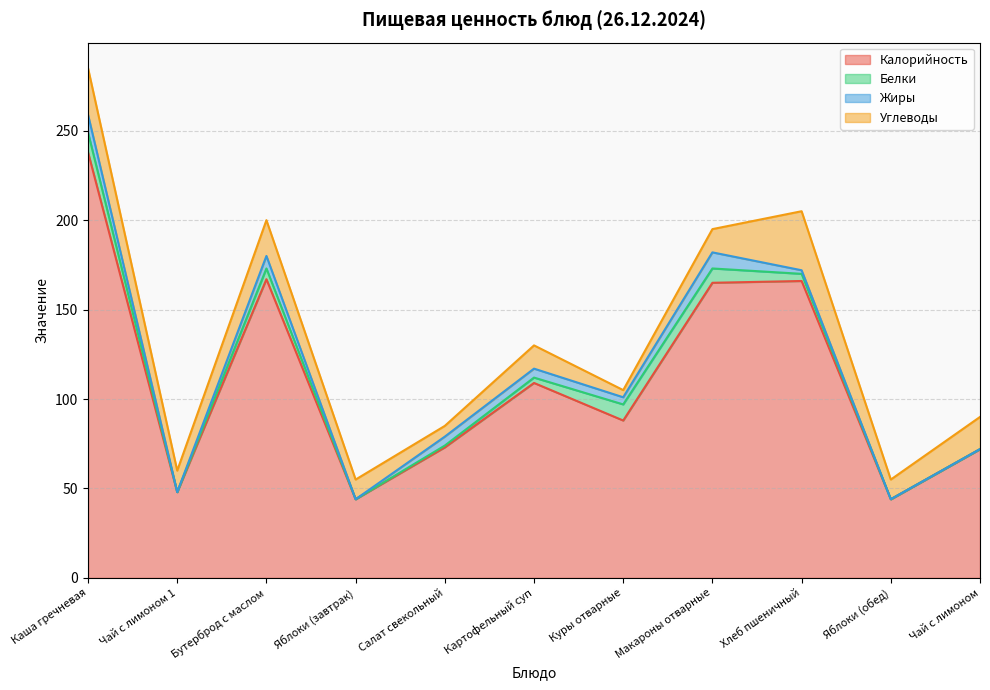

What is the label of the 5th point from the right?

Куры отварные